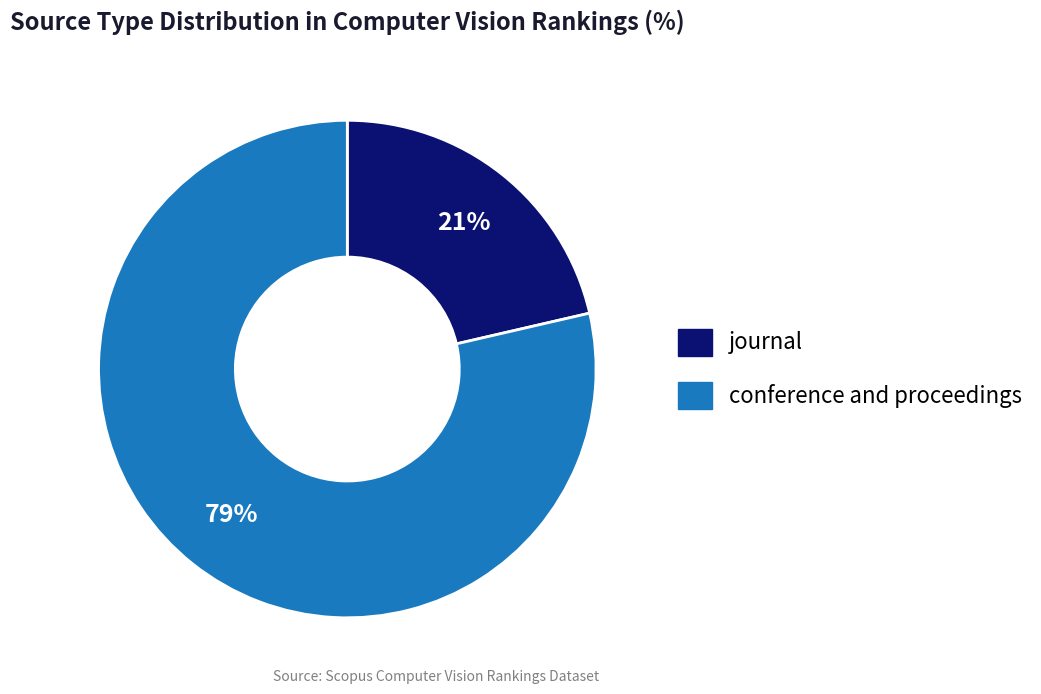

The conference and proceedings slice represents 69% of the pie. True or false?

False